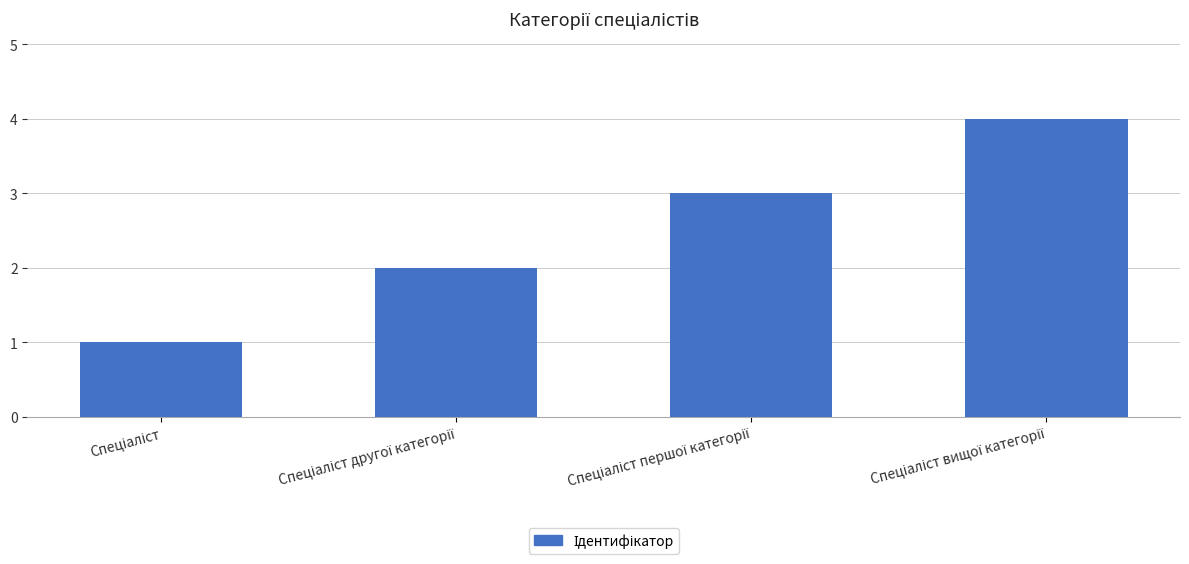

What is the value of the 3rd bar from the left?

3